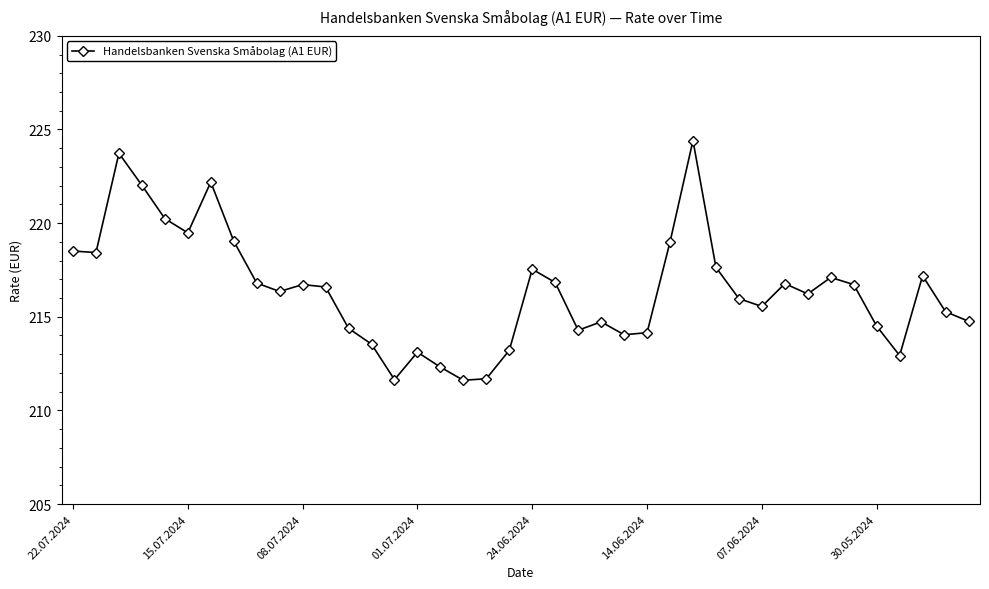

What is the value of the 35th point from the left?

216.7